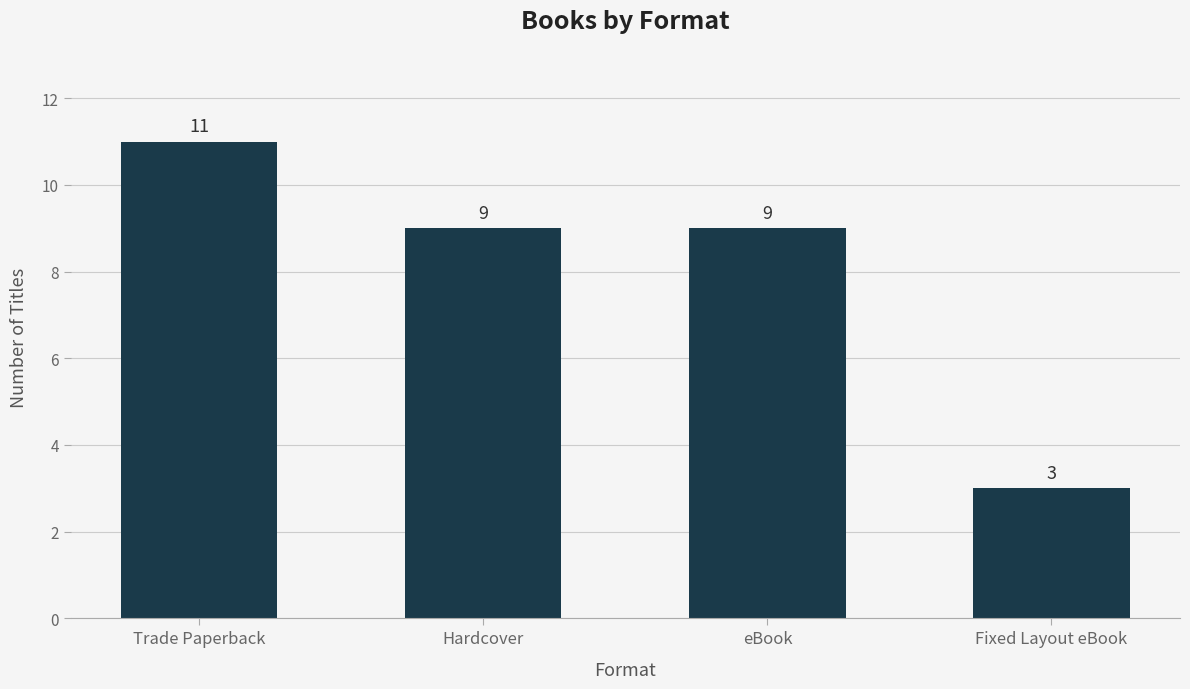

Read the value at Trade Paperback.

11